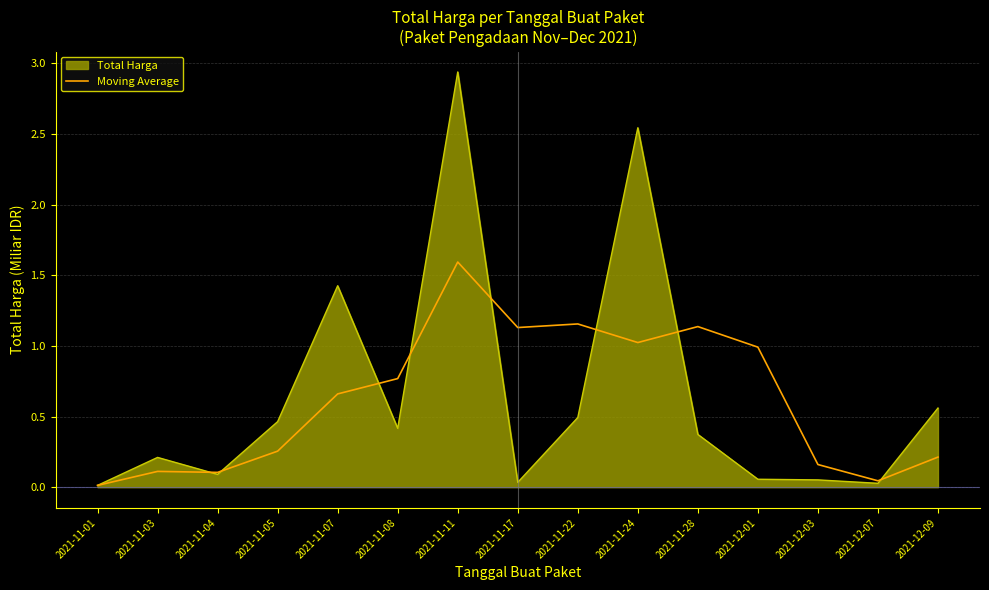

What is the total value across all series at 2021-11-22?

1.6